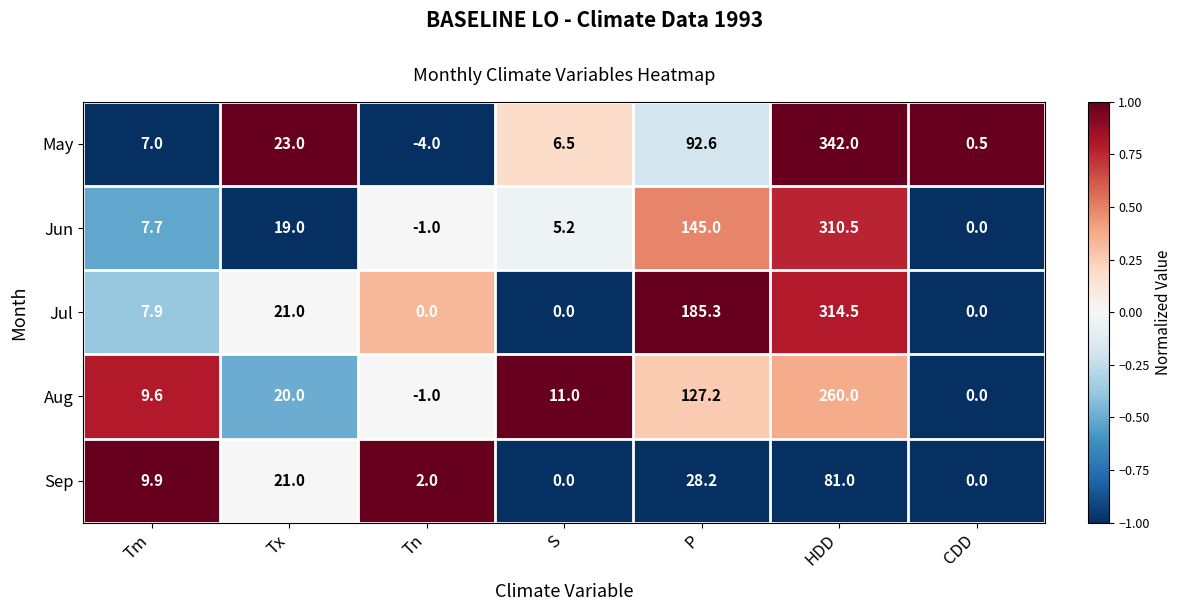

Which series has the widest spread of values?

May